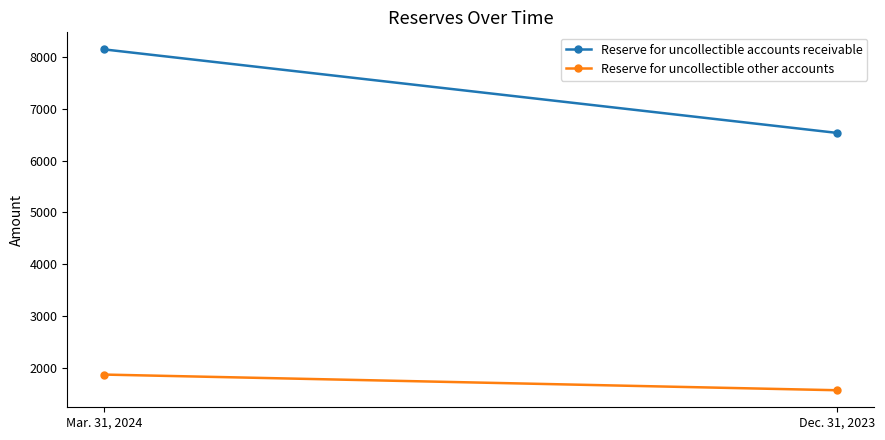

At how many categories does at least one series exceed 4143?

2